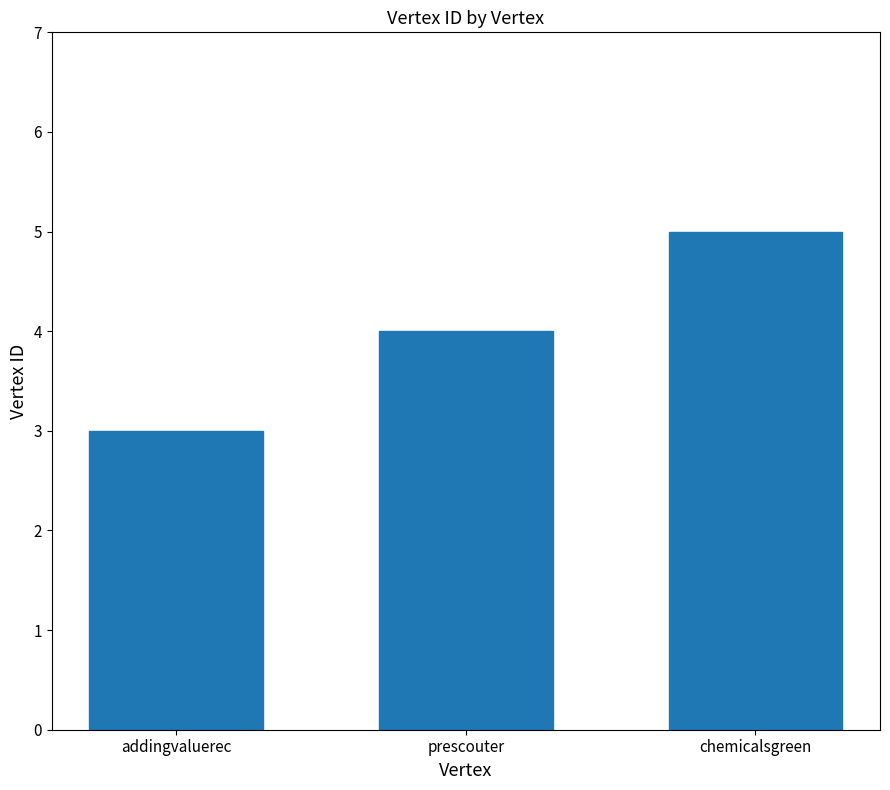

The chart shows a value of 6 at prescouter. True or false?

False